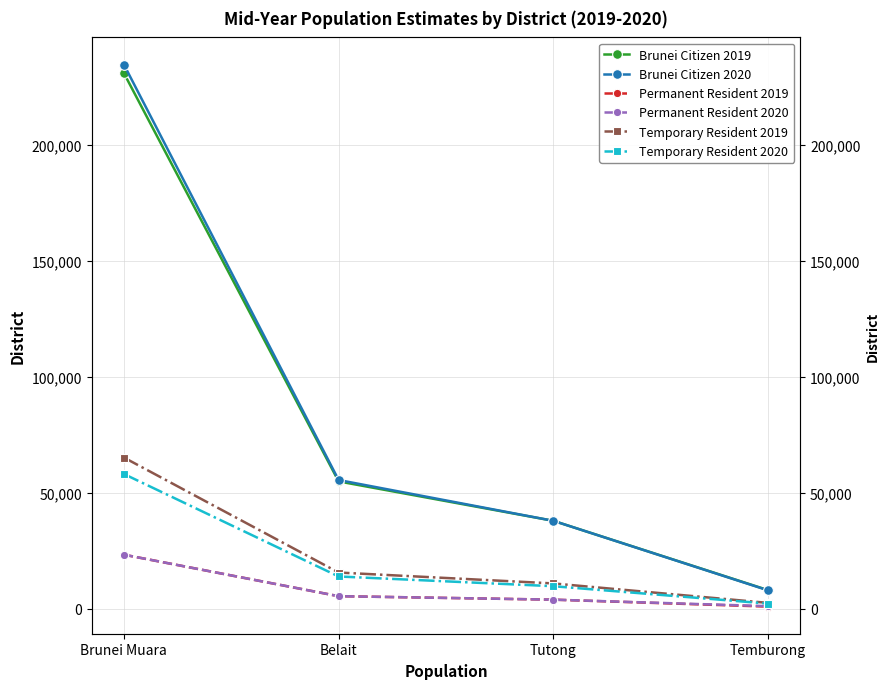

Reading left to right, what are all the values shown in this chart?

Brunei Citizen 2019: Brunei Muara=231000	Belait=54900	Tutong=37900	Temburong=8000
Brunei Citizen 2020: Brunei Muara=234700	Belait=55500	Tutong=37900	Temburong=7900
Permanent Resident 2019: Brunei Muara=23300	Belait=5400	Tutong=3900	Temburong=900
Permanent Resident 2020: Brunei Muara=23300	Belait=5400	Tutong=3900	Temburong=1100
Temporary Resident 2019: Brunei Muara=65200	Belait=15600	Tutong=10900	Temburong=2500
Temporary Resident 2020: Brunei Muara=58100	Belait=13900	Tutong=9700	Temburong=2200